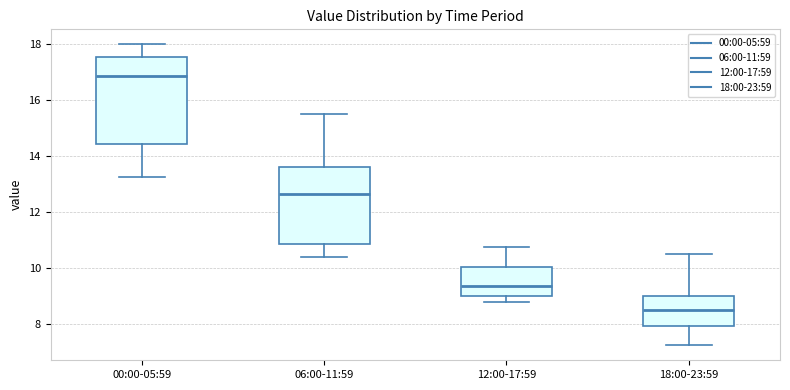

Where is the upper edge of the box for 12:00-17:59 on the y-axis? The values are not printed on the chart, so give them approximately, as read against the axis.

10.0